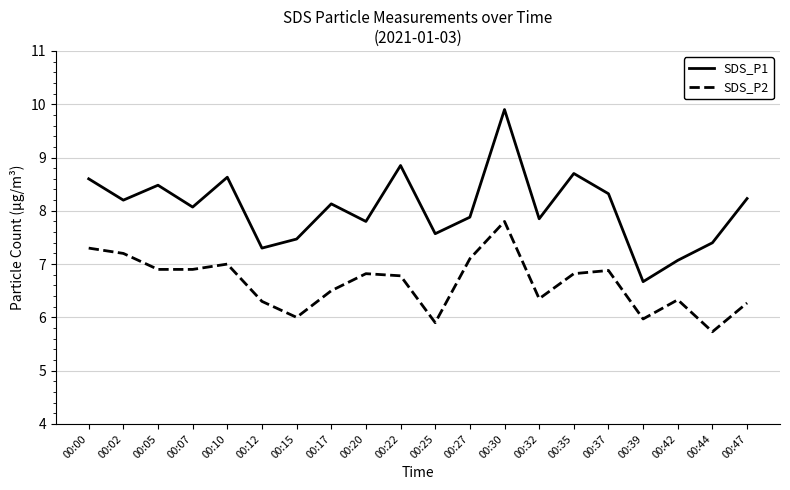

Is the value of SDS_P2 at 00:20 greater than the value of SDS_P1 at 00:47?

No